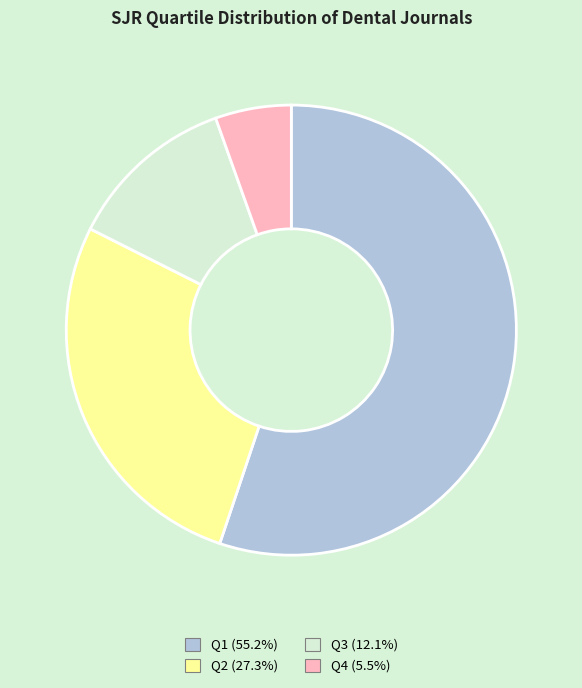

True or false: Q2 accounts for 18% of the total.

False